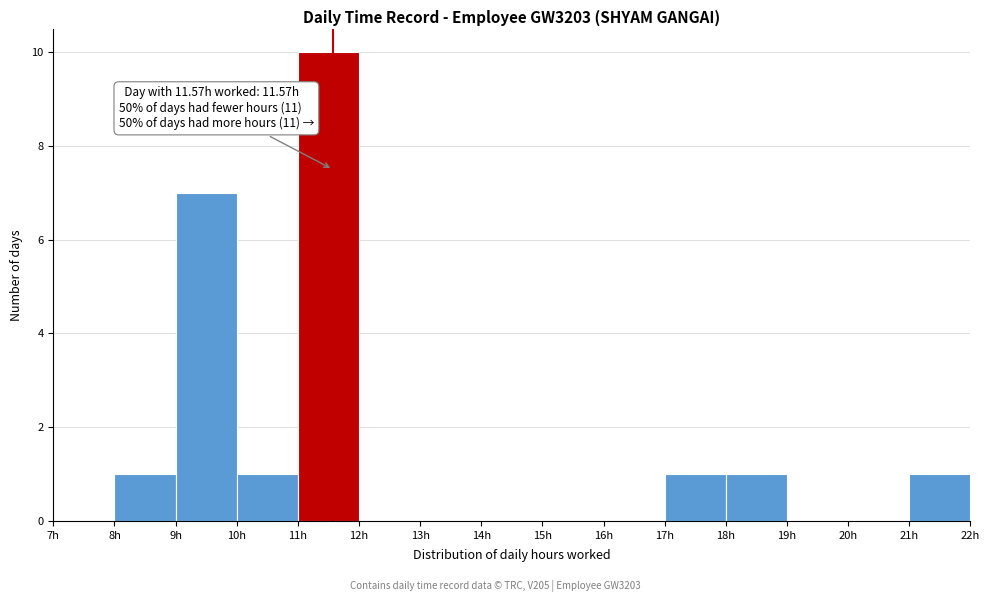

Over which range of the x-axis is the bar tallest?

11 to 12